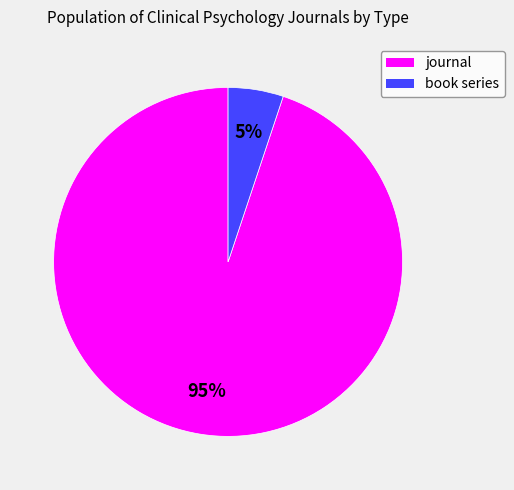

To the nearest percent, what is the difference between the book series and journal slice percentages?

90%